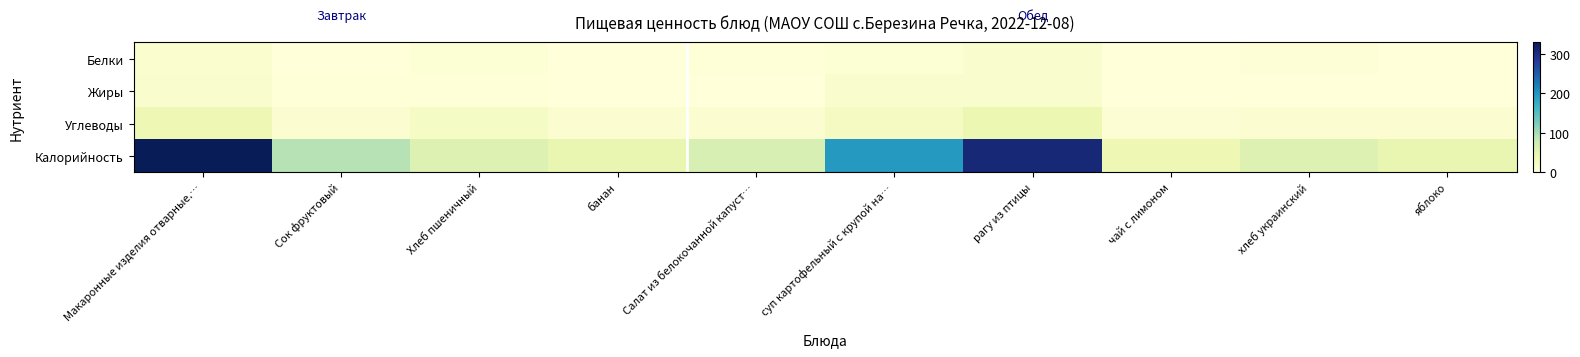

At which category does the chart reach its minimum across all series?

чай с лимоном